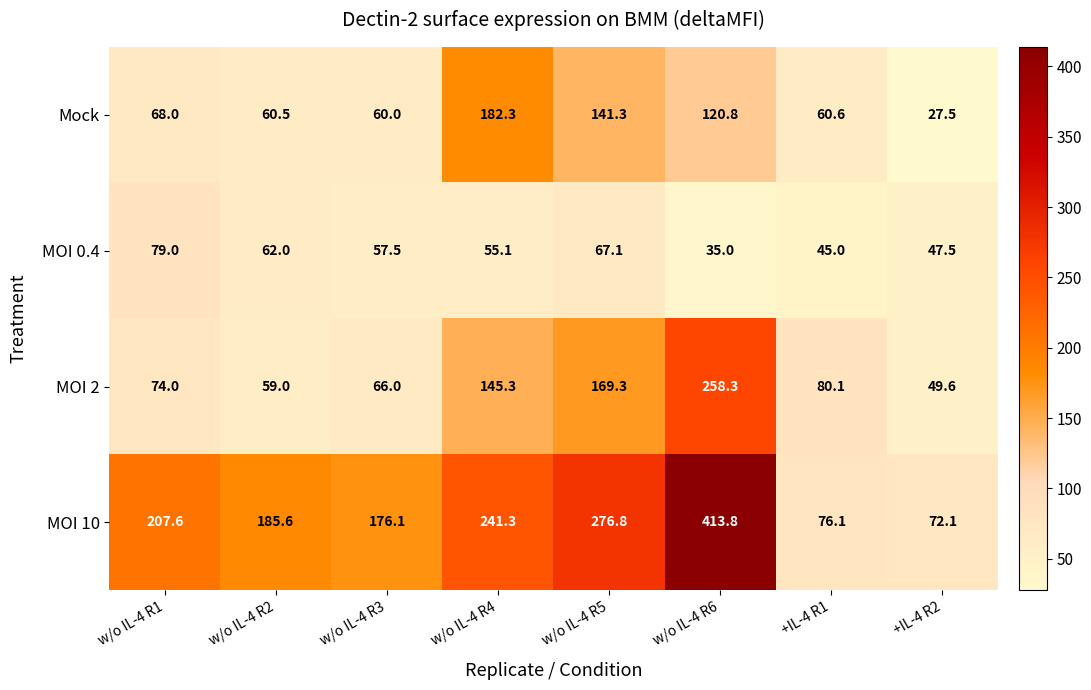

Rank the series at w/o IL-4 R6 from lowest to highest value.

MOI 0.4, Mock, MOI 2, MOI 10